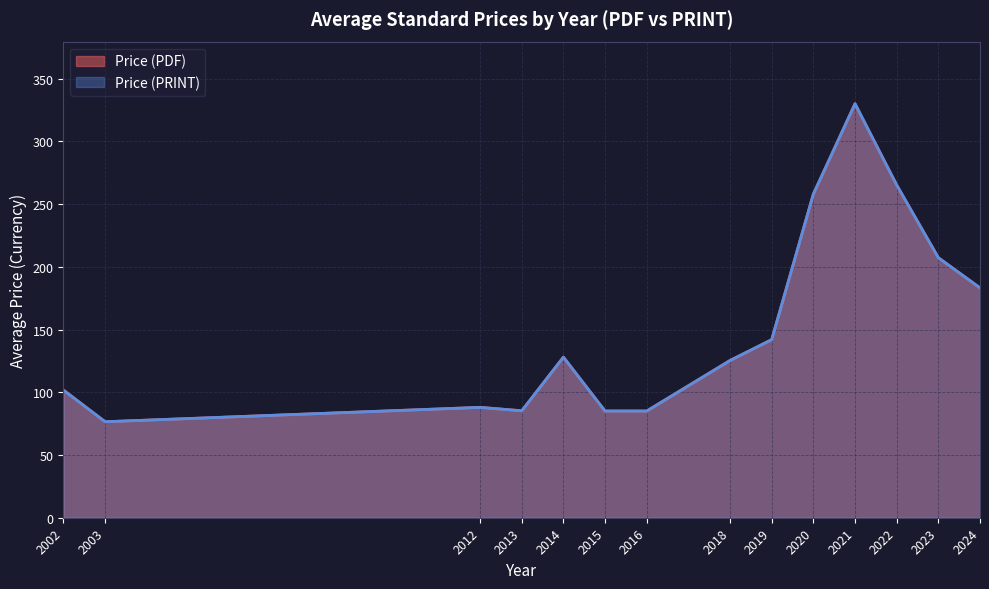

List the series in order of their peak value, lowest first.

Avg Price (PDF), Avg Price (PRINT)